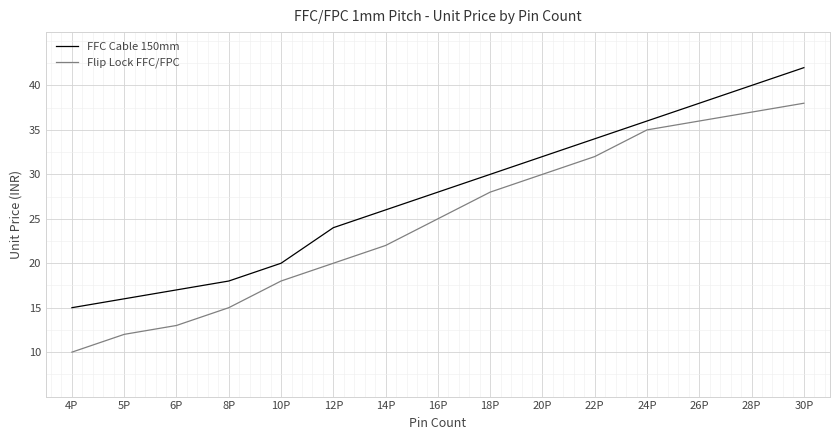

At which label does Flip Lock FFC/FPC reach its minimum?

4P